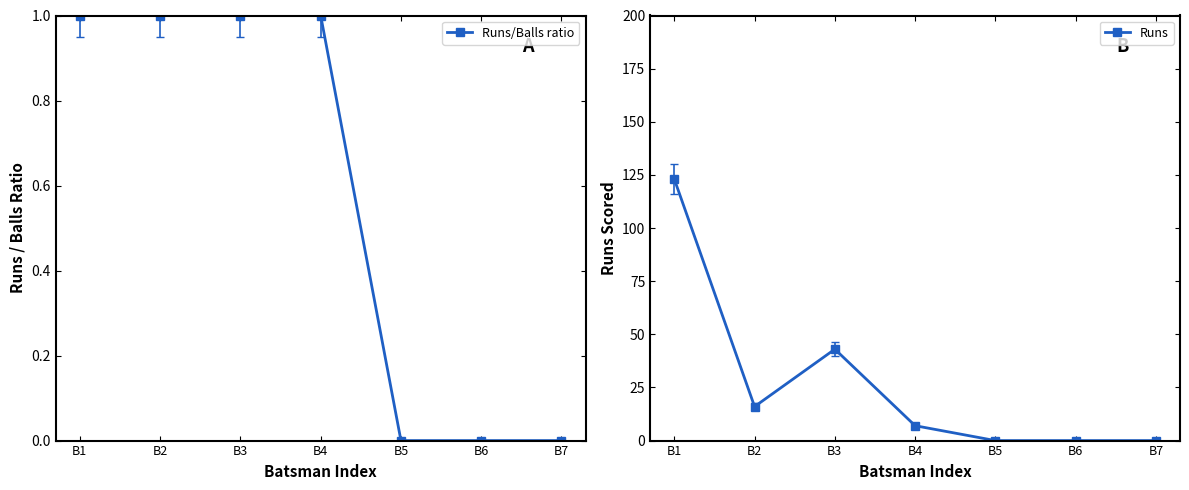

Count the number of data series in this chart.

2